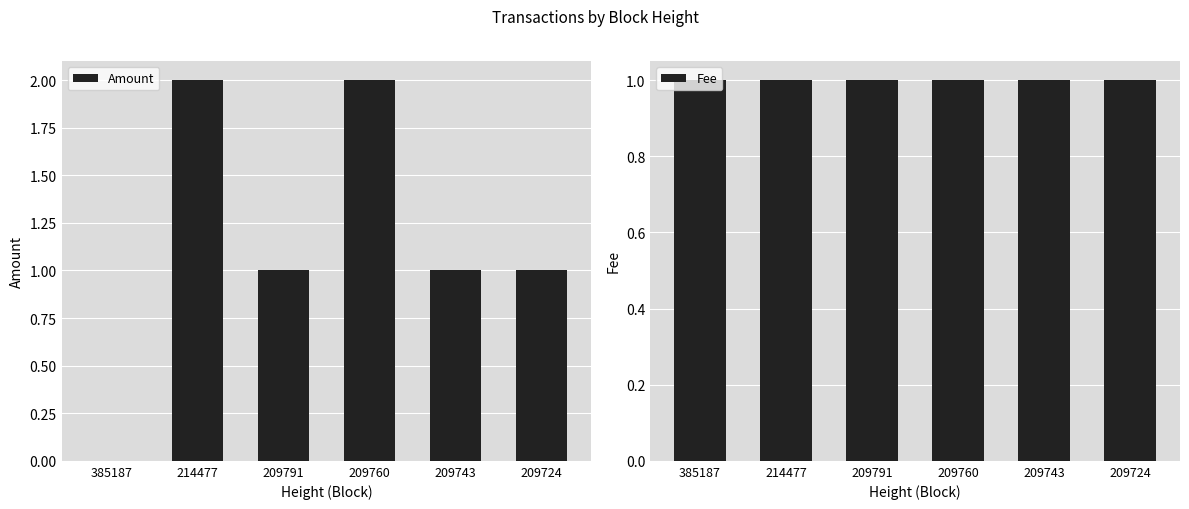

How many data points in Amount are less than 1?

1